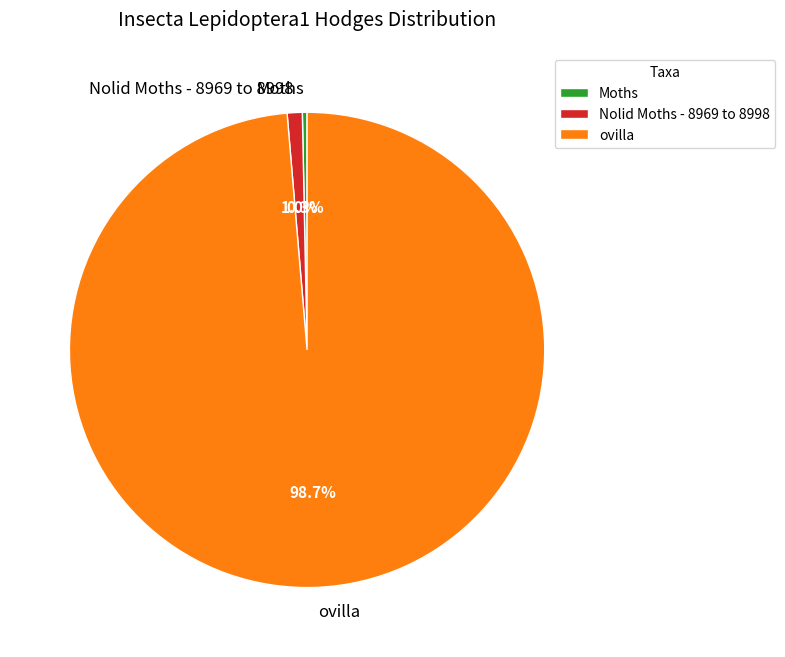

The ovilla slice represents 99% of the pie. True or false?

True